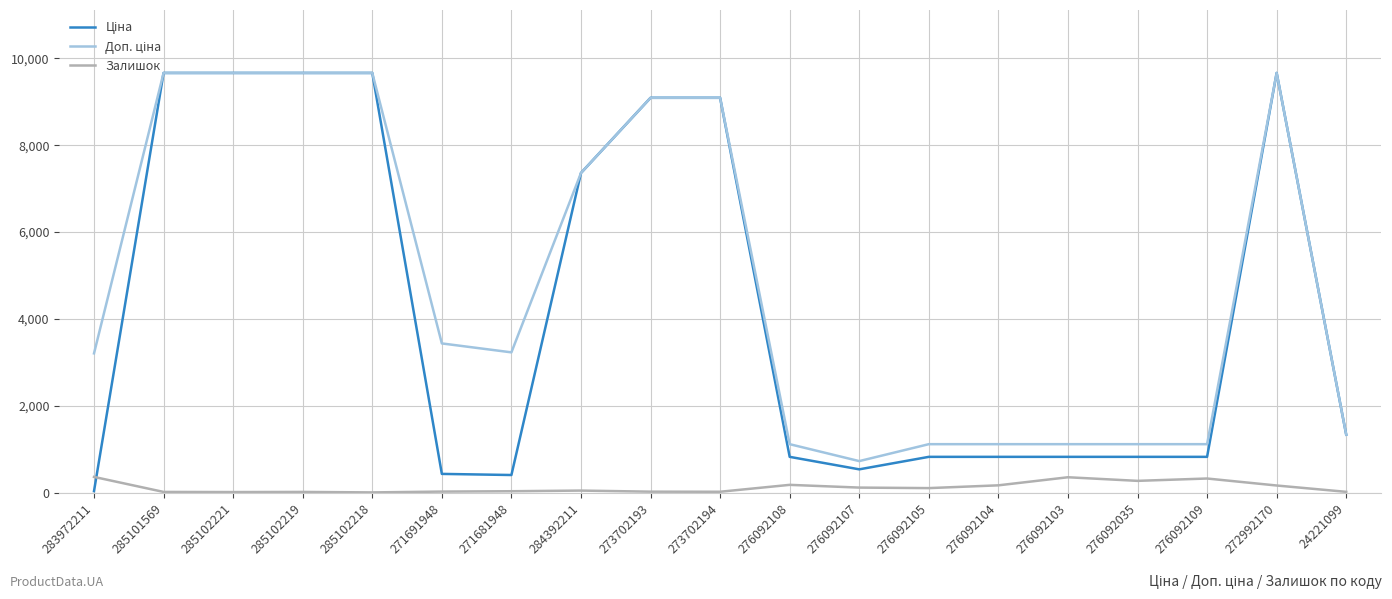

The Залишок series shows 14.0 at 285102219. True or false?

True